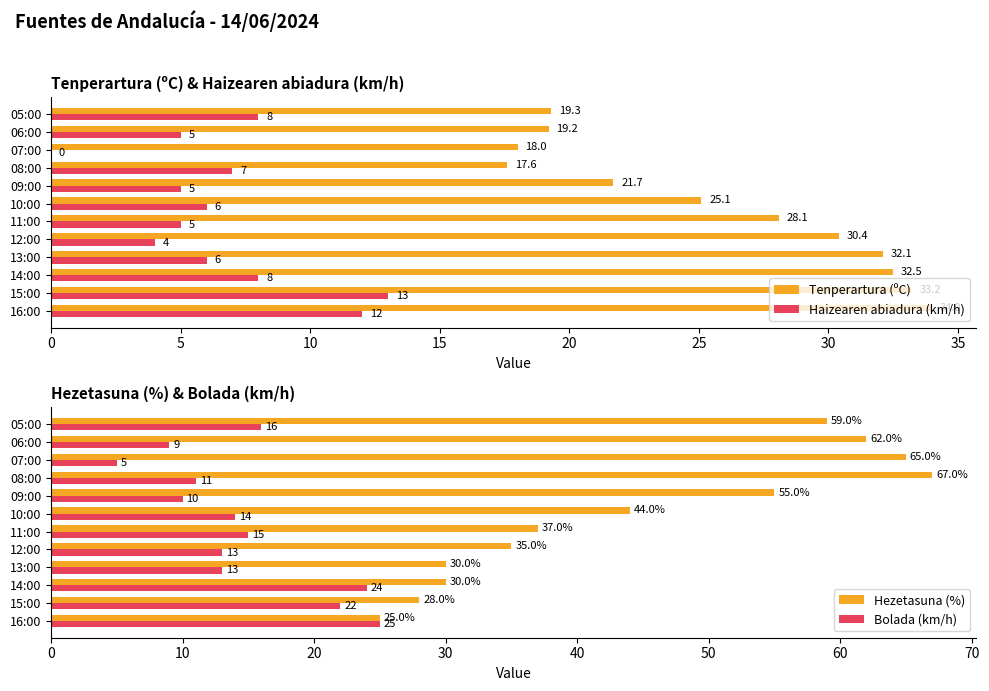

The value of Tenperartura (ºC) at 12:00 is 45.3. True or false?

False